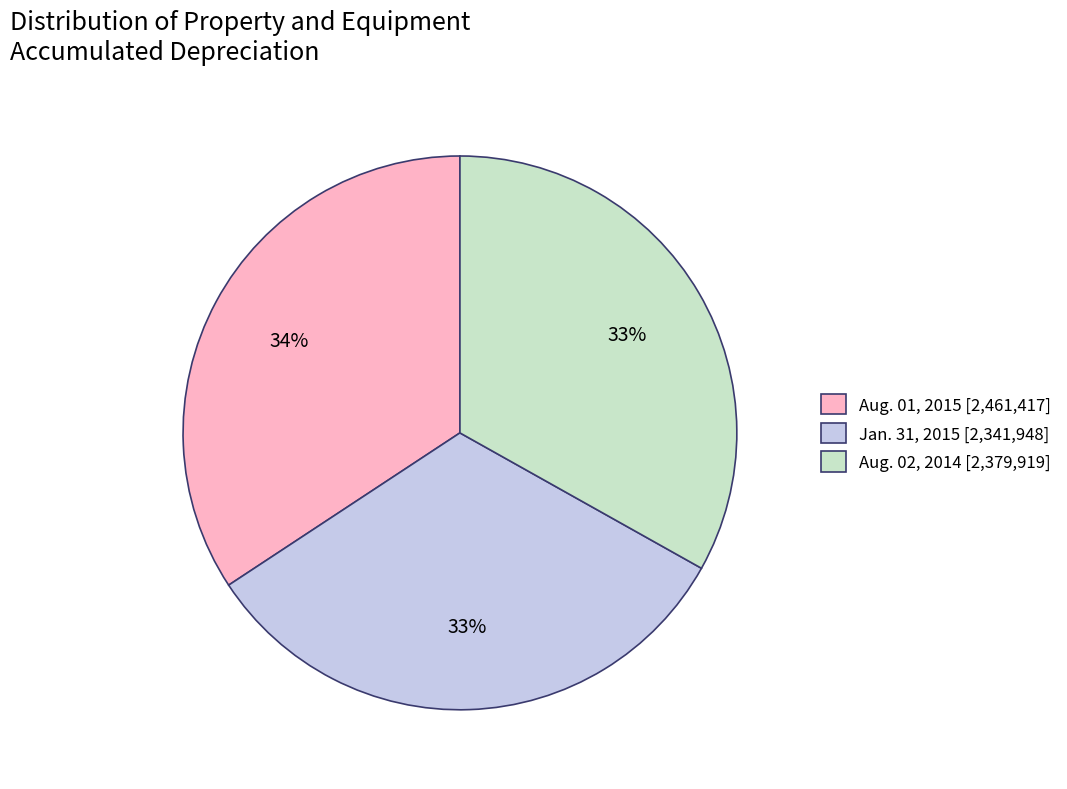

Is the sum of Aug. 01, 2015 [2,461,417] and Jan. 31, 2015 [2,341,948] greater than half?

Yes